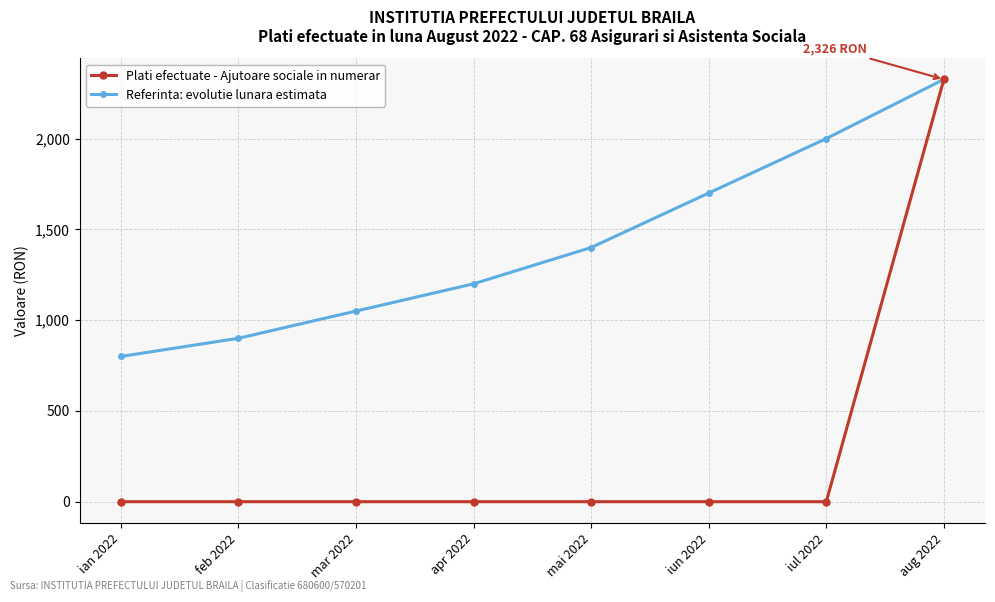

List the labels in order of Referinta: evolutie lunara estimata value, smallest first.

ian 2022, feb 2022, mar 2022, apr 2022, mai 2022, iun 2022, iul 2022, aug 2022